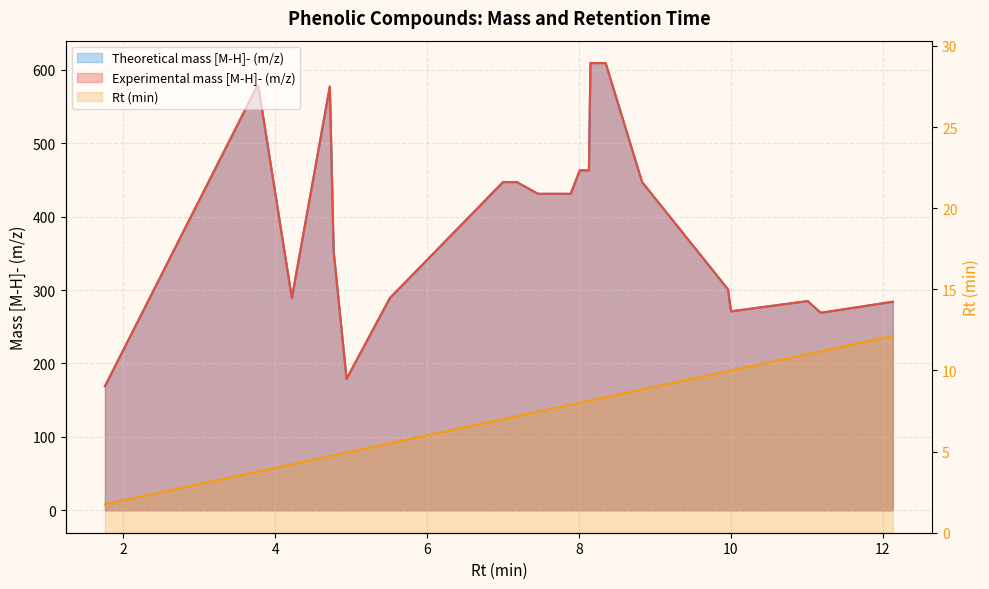

Count the number of data series in this chart.

3